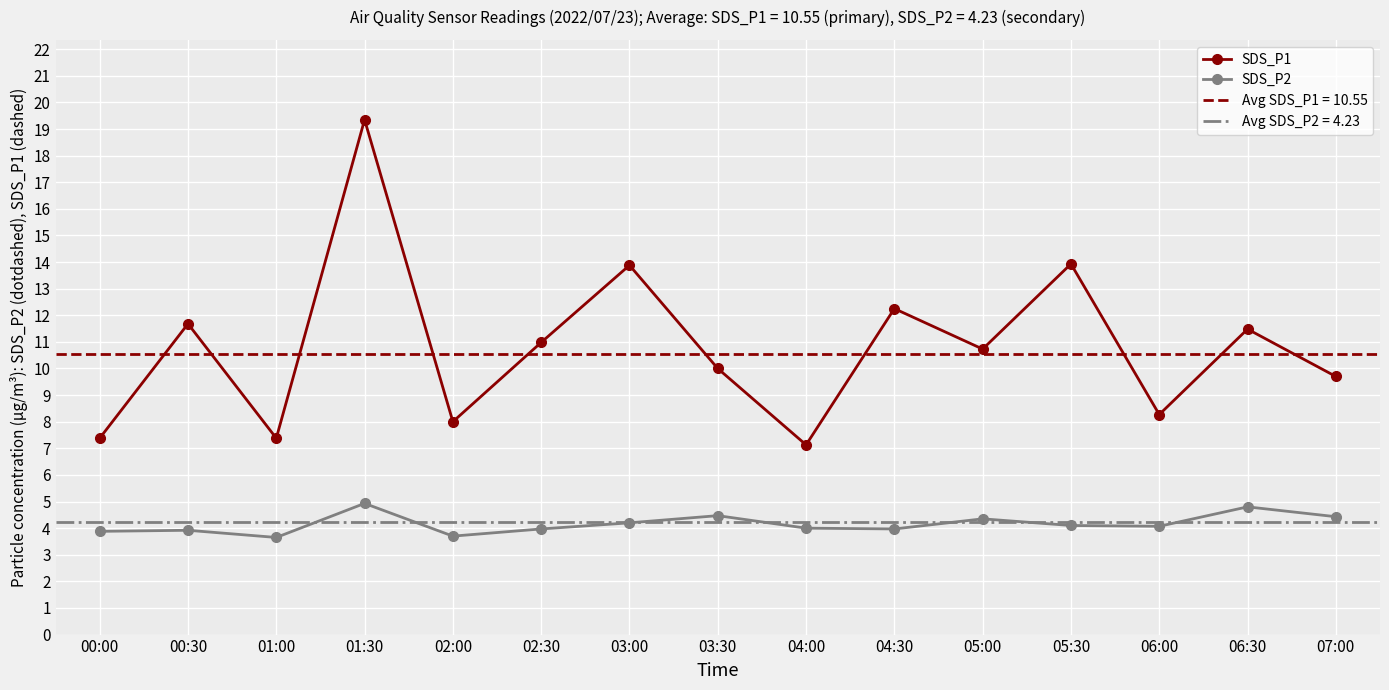

What is the value of the SDS_P1 point at the 12th from the left?

13.9